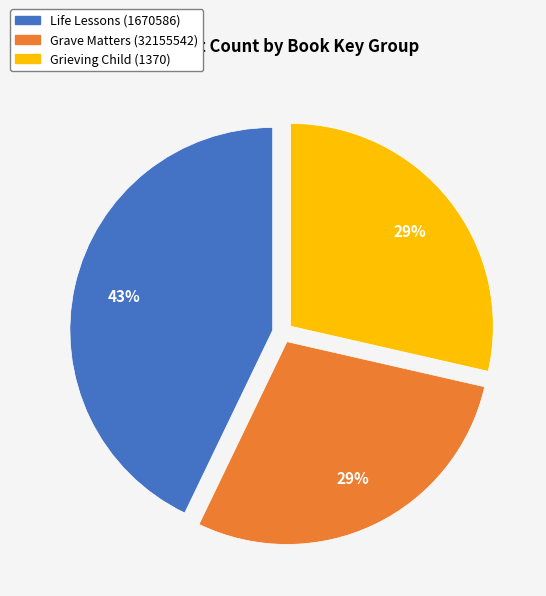

Which category has the biggest portion of the pie?

Life Lessons (1670586)